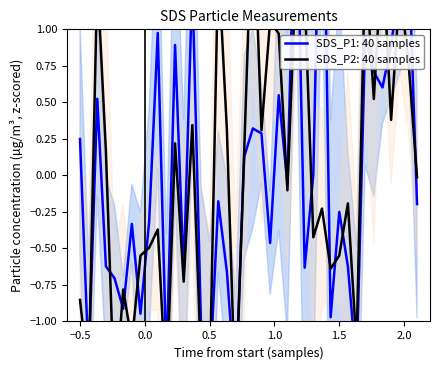

Rank the series by their maximum value, from highest to lowest.

SDS_P1, SDS_P2